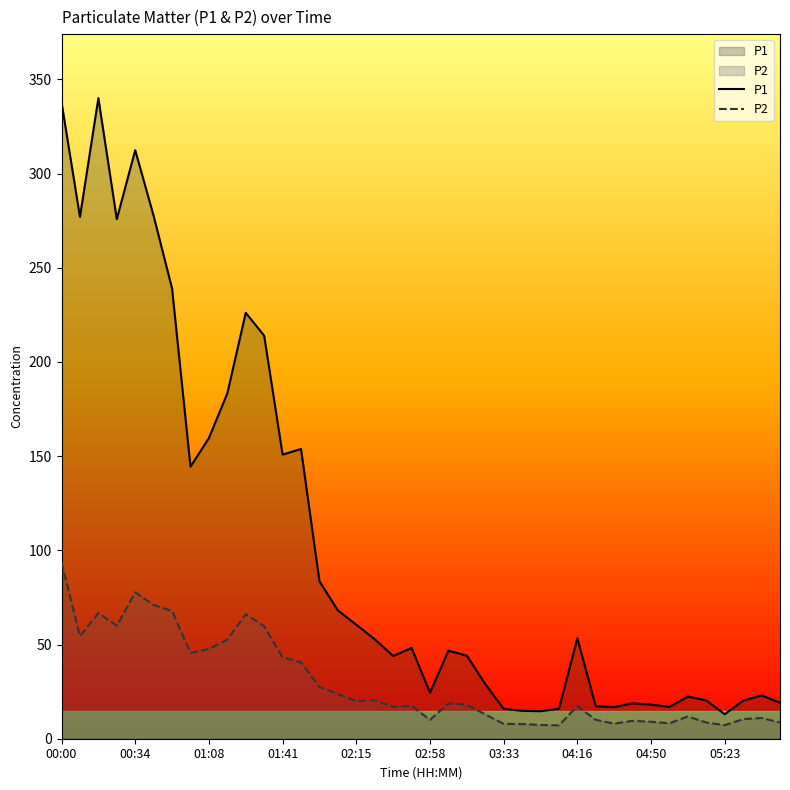

Read the P1 value at 14.

83.6